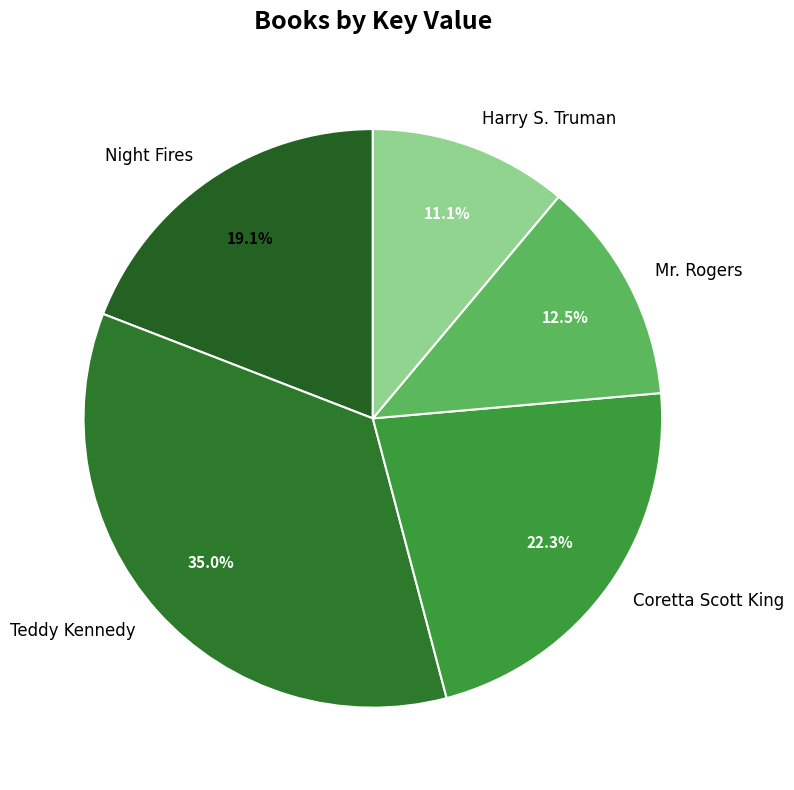

Is there a majority slice in this chart?

No